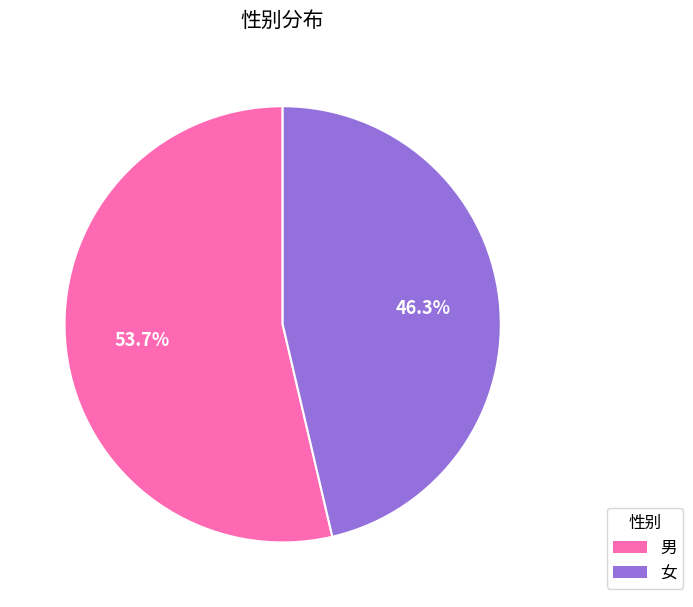

Which category has the smallest portion of the pie?

女